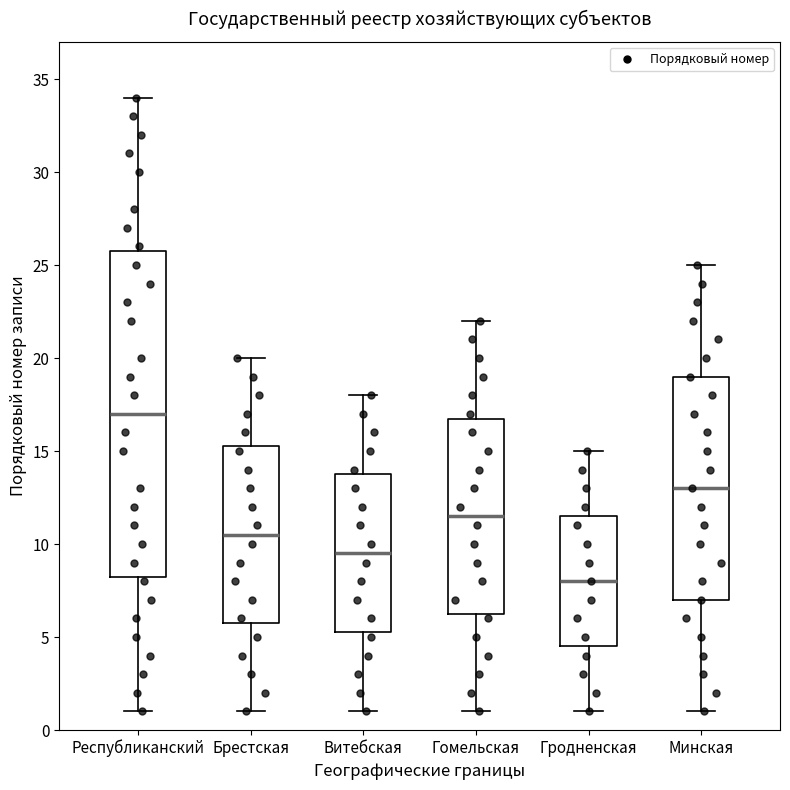

Where does the median line of the box for Гомельская sit on the y-axis? The values are not printed on the chart, so give them approximately, as read against the axis.

11.5